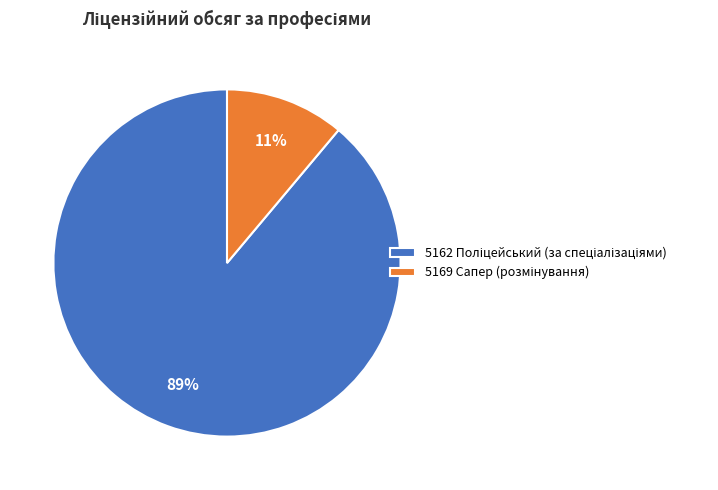

Is there a majority slice in this chart?

Yes